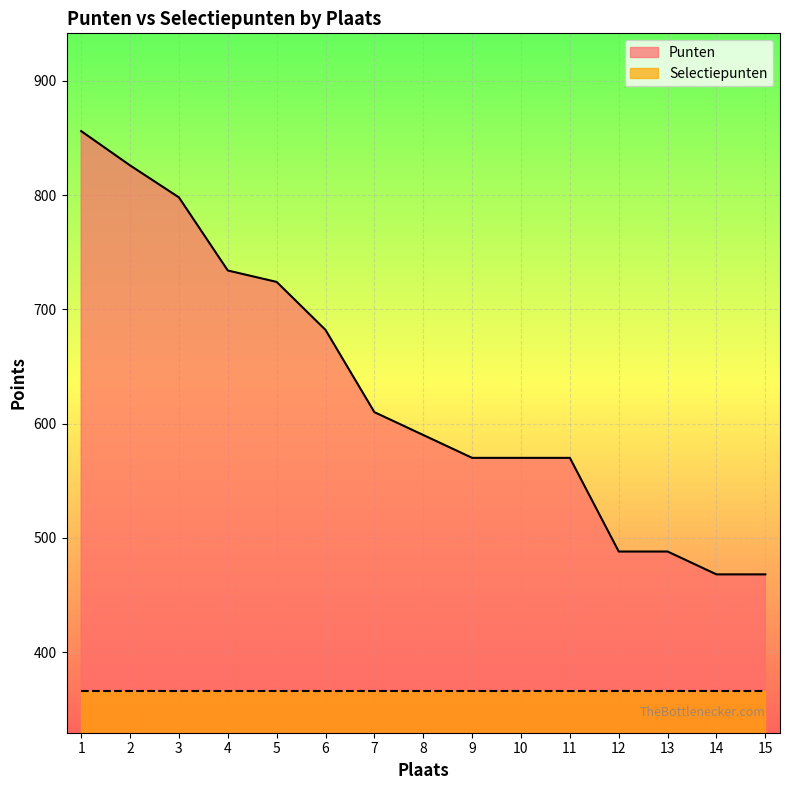

Approximately how many times larger is the value at 15 compared to 12?

1.0